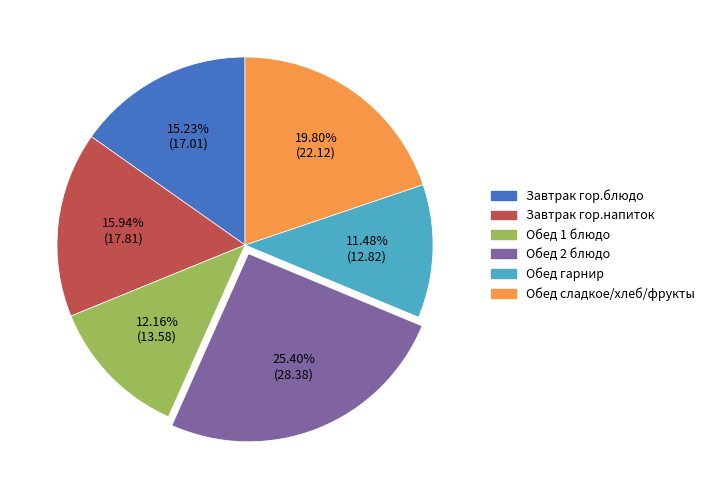

Is there any slice that represents more than half of the pie?

No